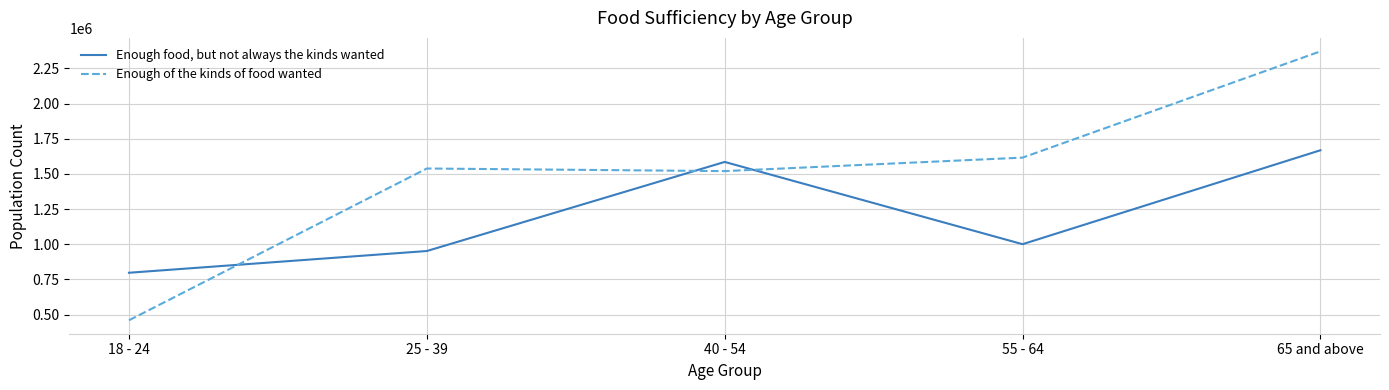

Which category has the lowest value across all series?

18 - 24